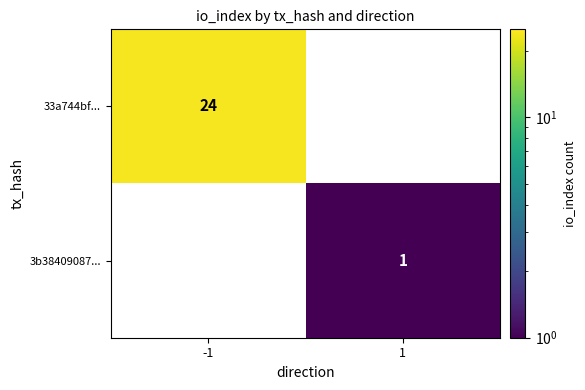

What is the difference between the 33a744bf... values at -1 and 1?

24